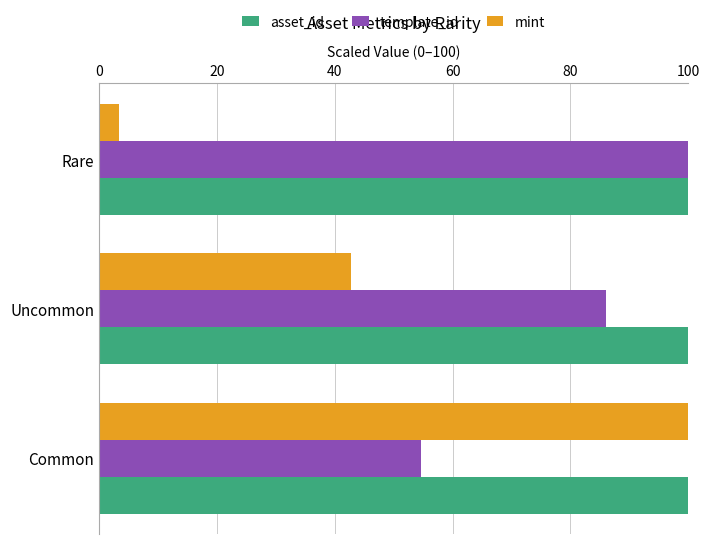

At which label is template_id closest to 77?

Uncommon